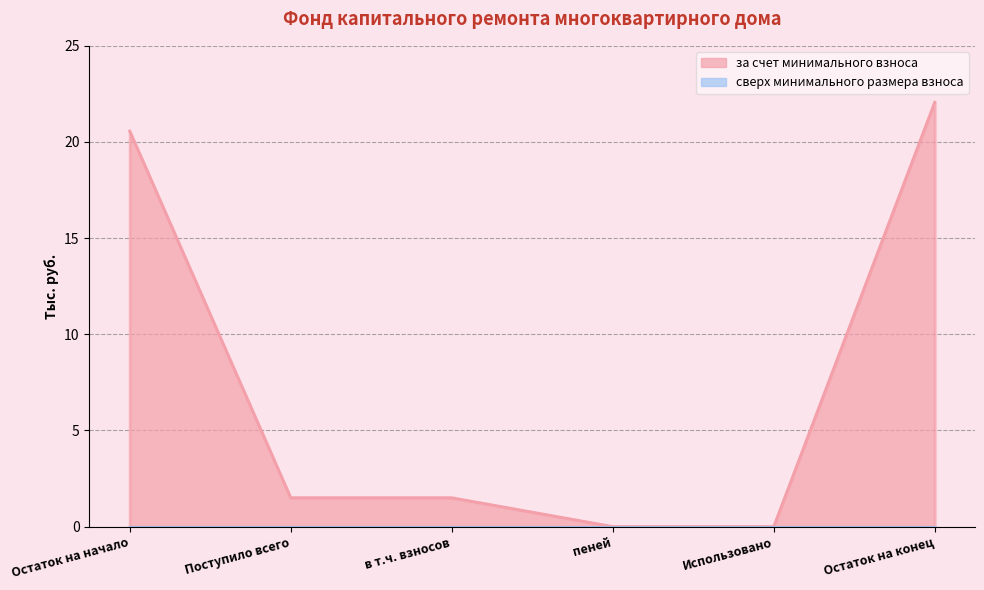

Does the chart have visible grid lines?

Yes